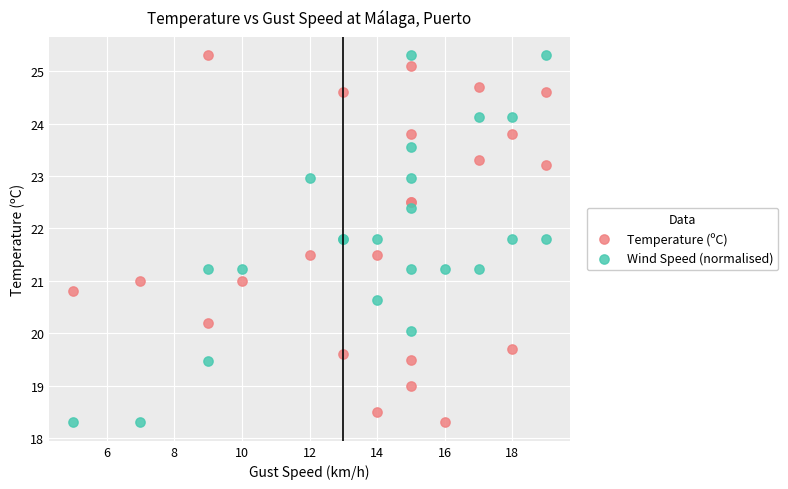

What is the X range (max minus min) for the scatter plot?

14.0